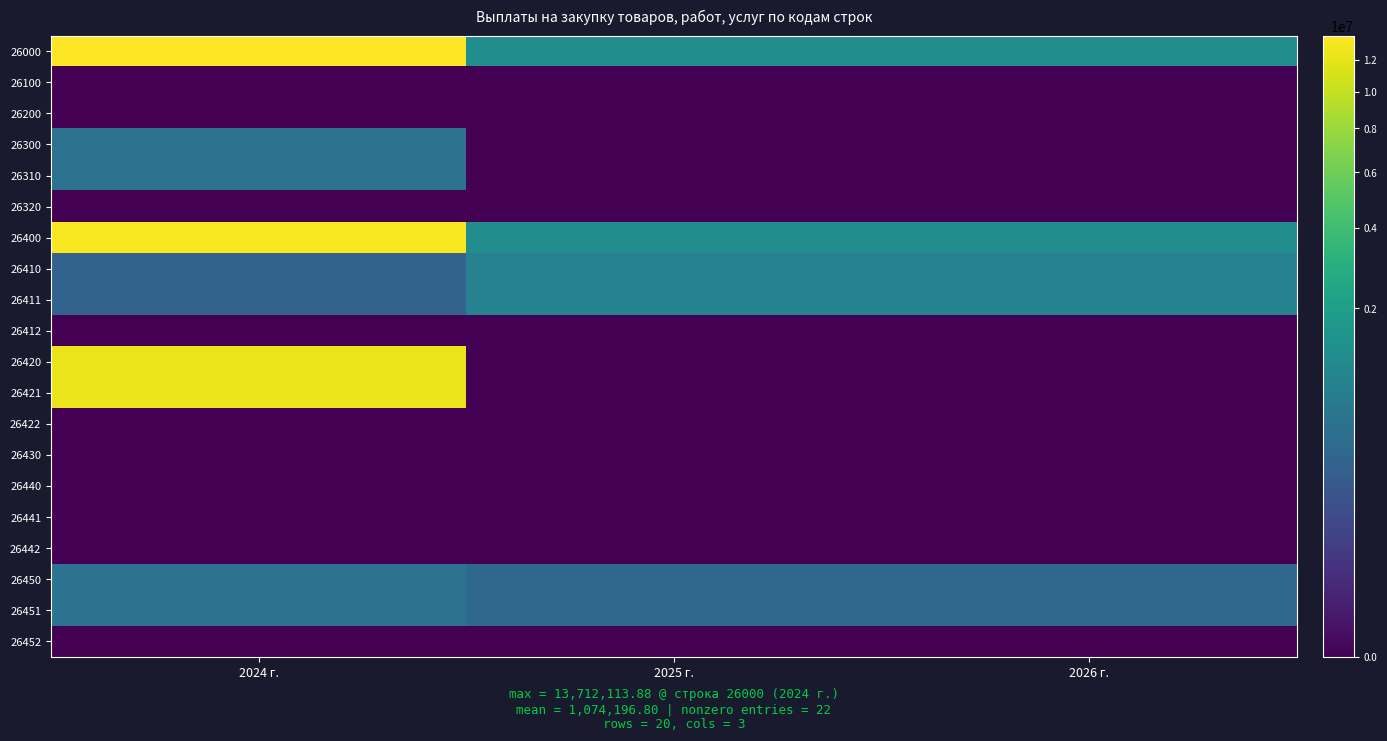

Which series changed the most between 2024 г. and 2025 г.?

26000